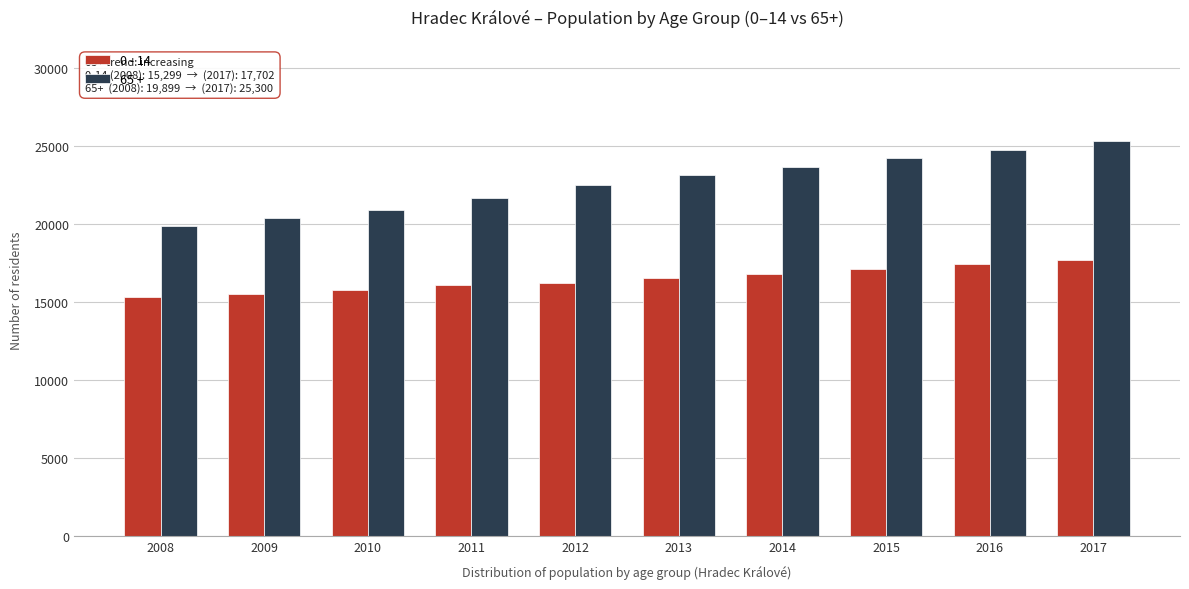

Reading left to right, what are all the values shown in this chart?

0 - 14: 2008=15299	2009=15500	2010=15788	2011=16057	2012=16244	2013=16535	2014=16820	2015=17137	2016=17418	2017=17702
65 +: 2008=19899	2009=20374	2010=20869	2011=21674	2012=22501	2013=23133	2014=23632	2015=24195	2016=24735	2017=25300